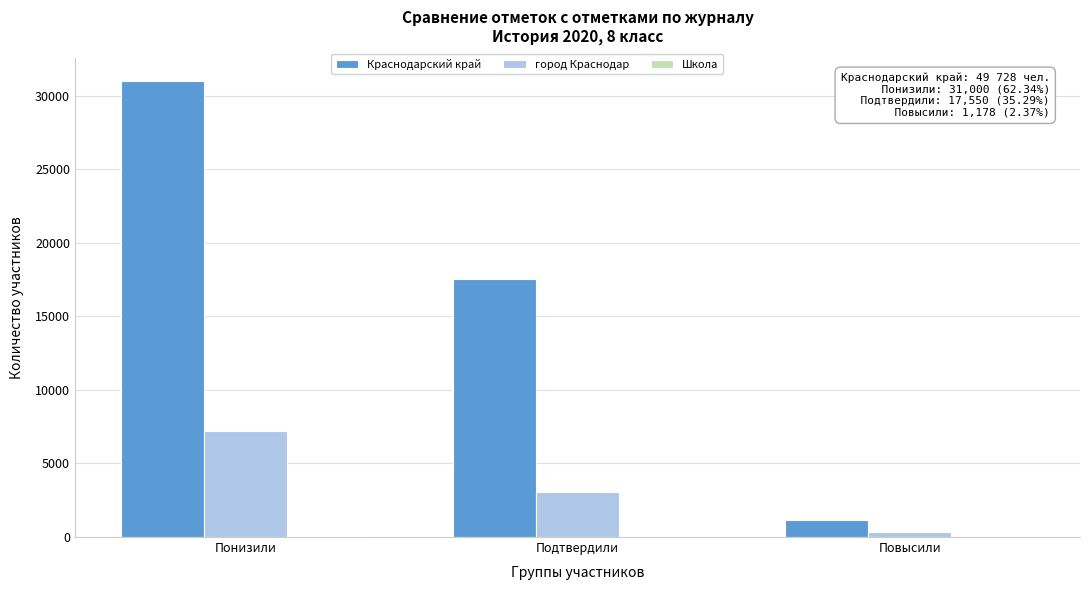

What is the highest value of the город Краснодар series?

7175